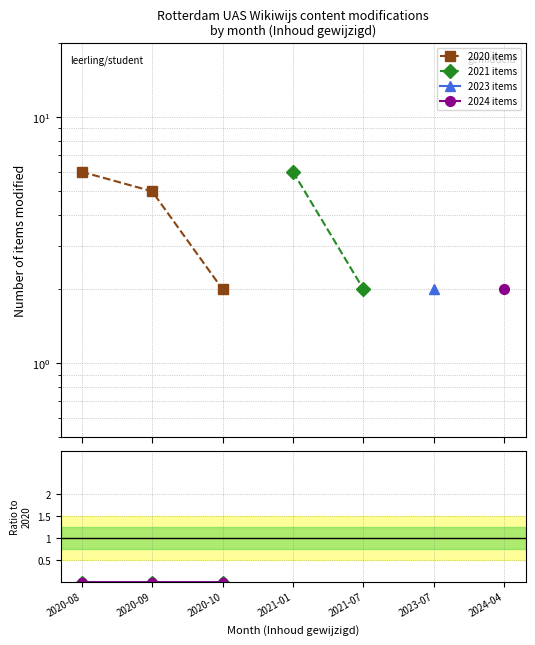

True or false: 2024 items and 2021 items intersect in this chart.

False